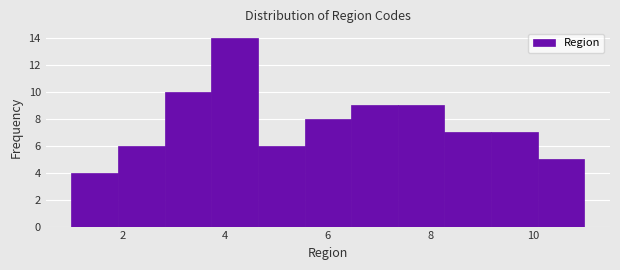

What is the height of the bar covering 9.2 to 10.0 on the x-axis? Neither the bar edges nor the heights are printed on the chart, so give them approximately, as read against the axes.

7